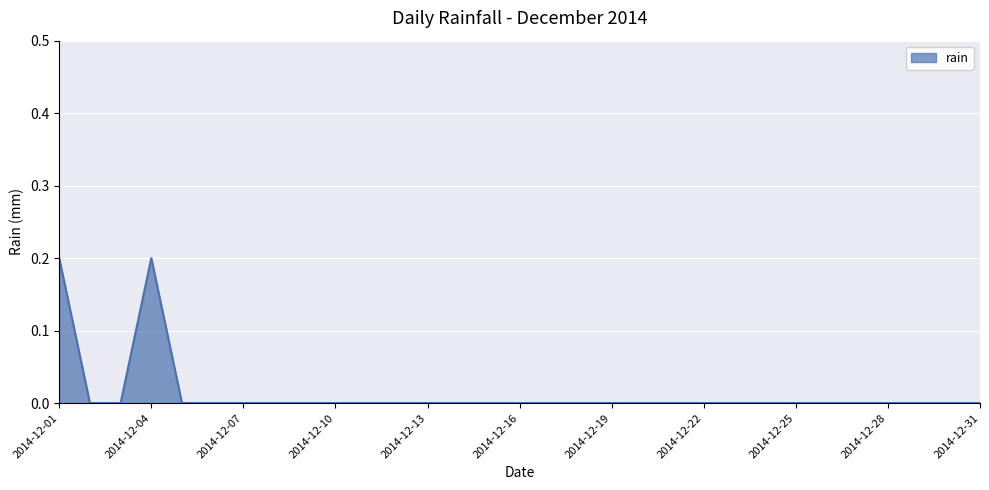

Does the chart display data point markers on the line(s)?

No